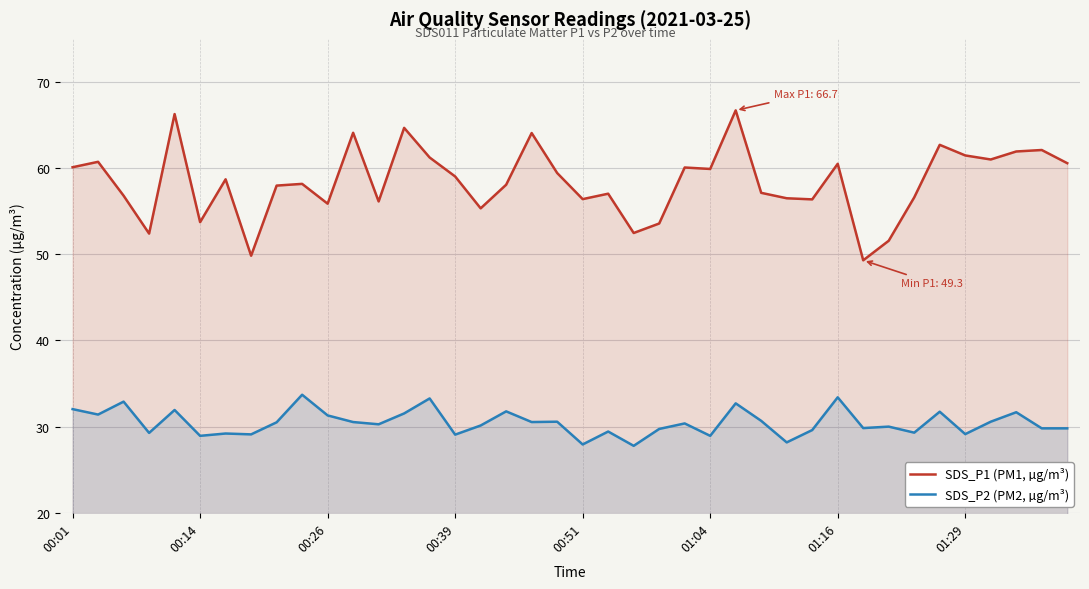

Which category has the highest value in the SDS_P2 (PM2, µg/m³) series?

9